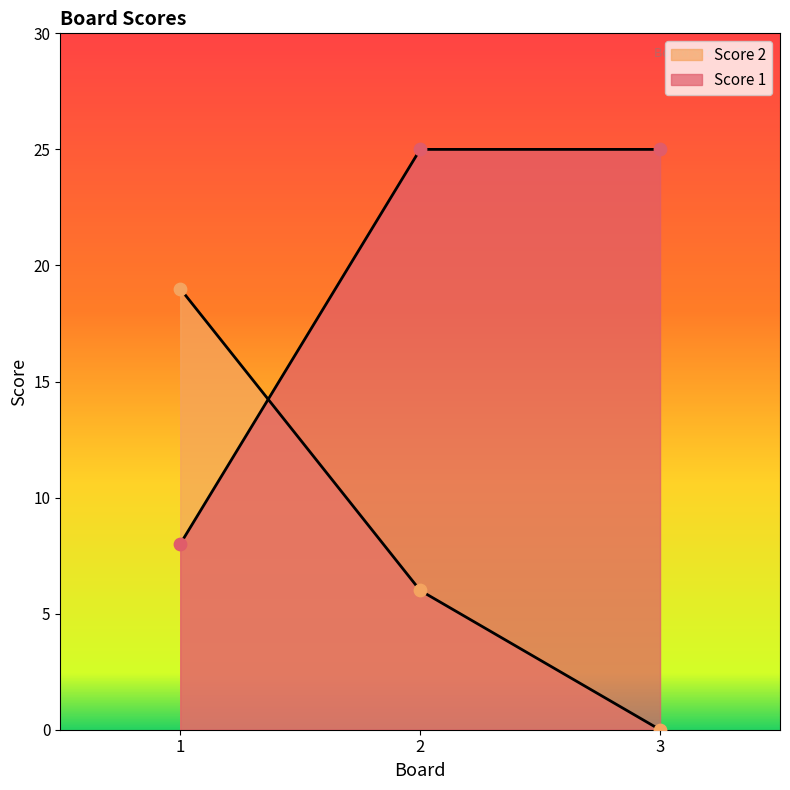

At which category is the sum across all series the highest?

2